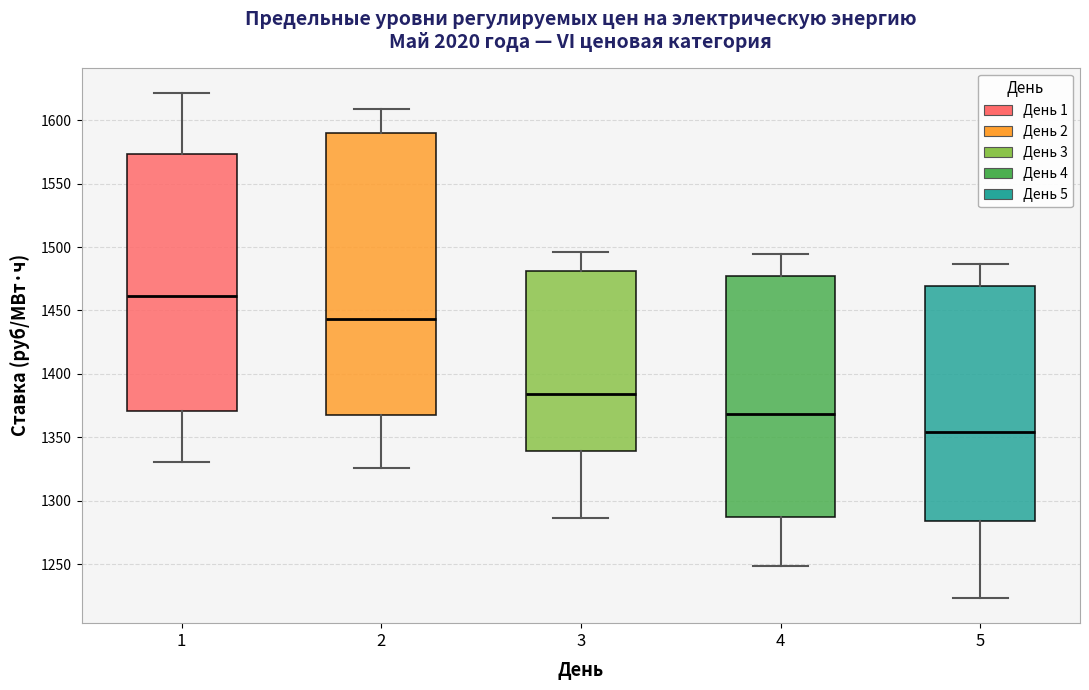

Comparing the boxes themselves (not the whiskers), which one is the tallest?

2